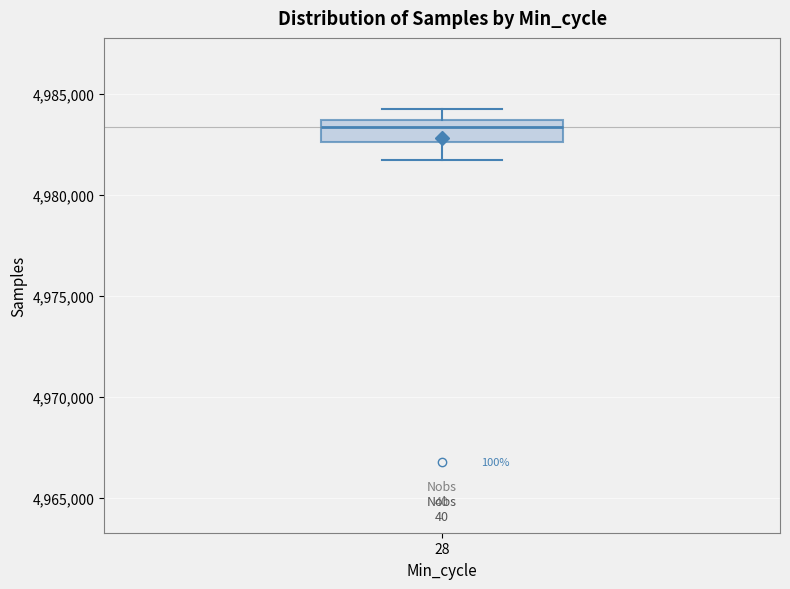

Transcribe this box plot: give where the median line is, the range the box spans, and where the two whiskers end, as read against the y-axis. The values are not printed on the chart, so give them approximately, as read against the axis.

median 4983500 (just below the box's upper edge), box 4982500 to 4983500, whiskers 4981500 to 4984500